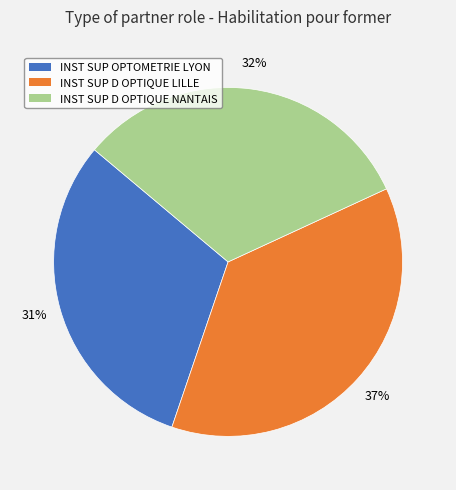

Count the number of slices in the pie.

3